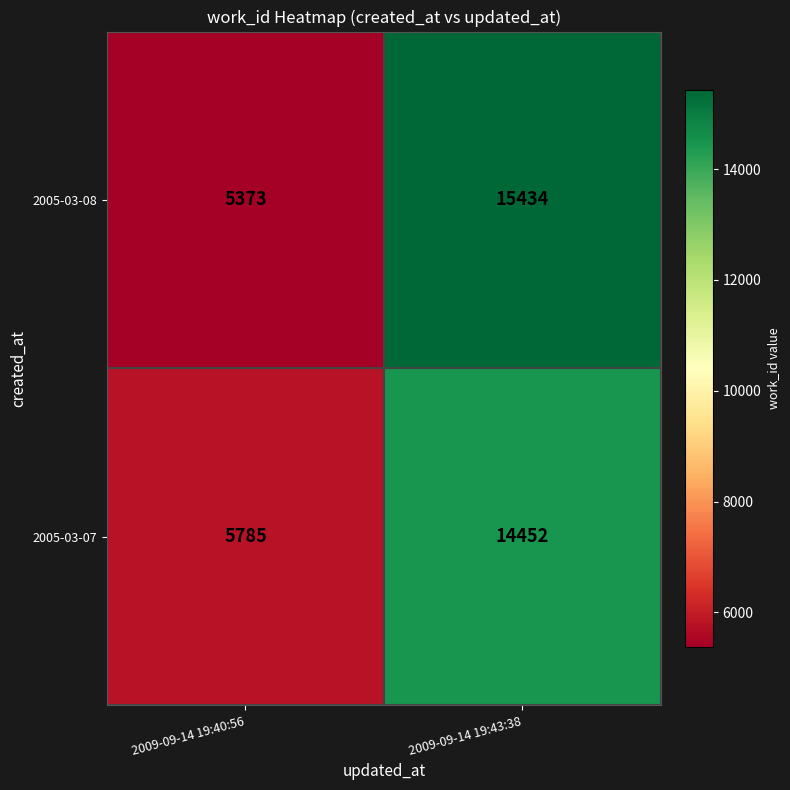

Is it true that 2005-03-08 equals 15434 at 2009-09-14 19:43:38?

True